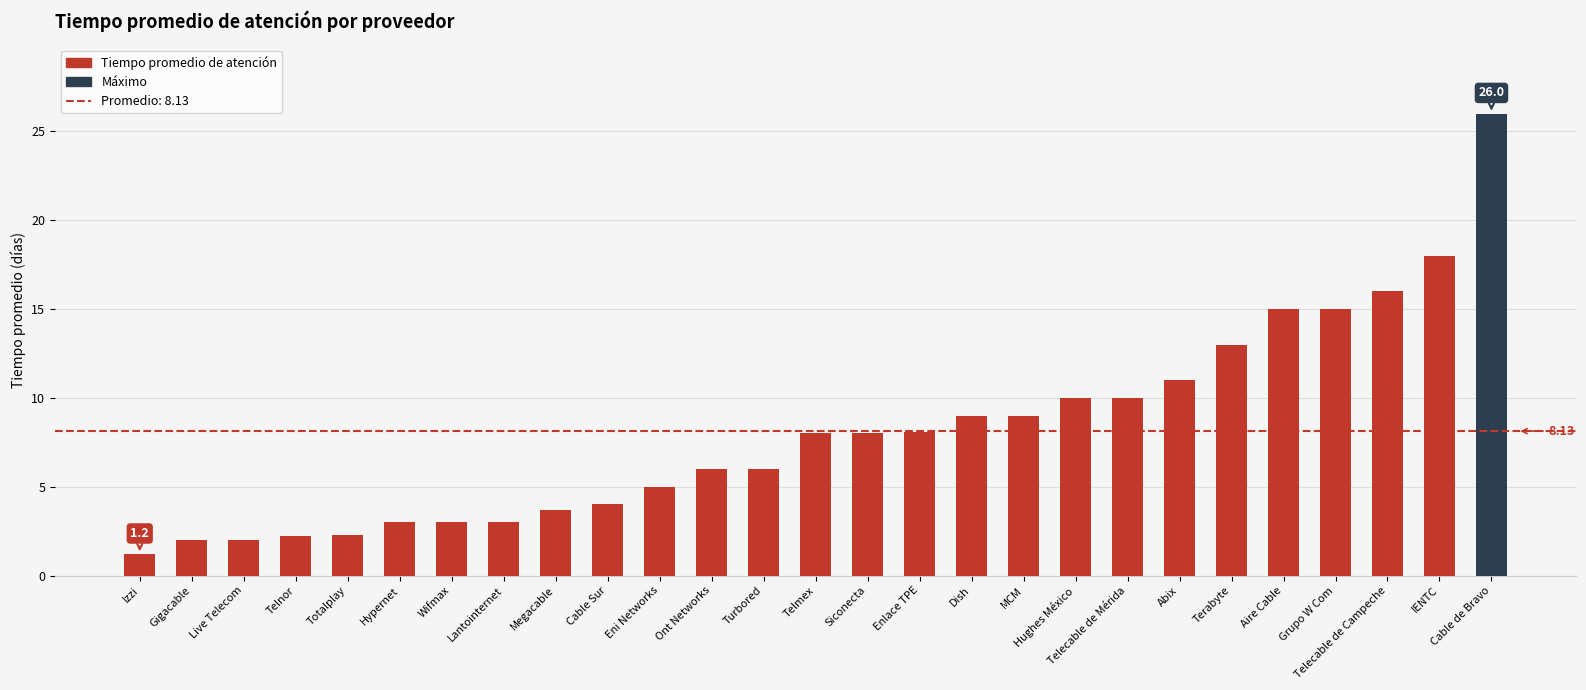

What is the difference between the maximum and minimum values?

24.8